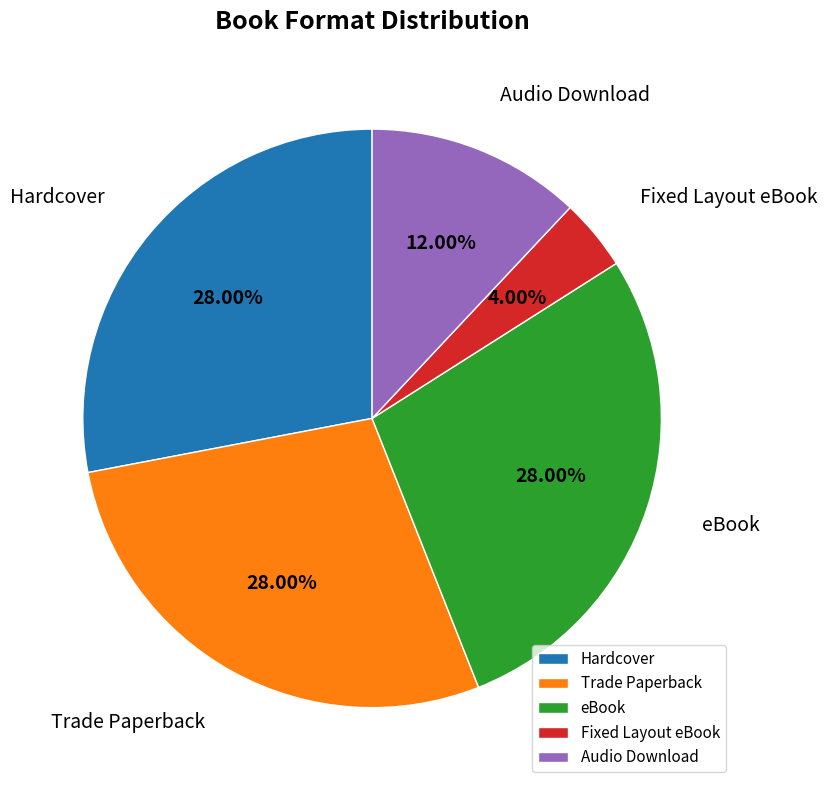

Approximately how many times larger is the value at Trade Paperback compared to Fixed Layout eBook?

7.0